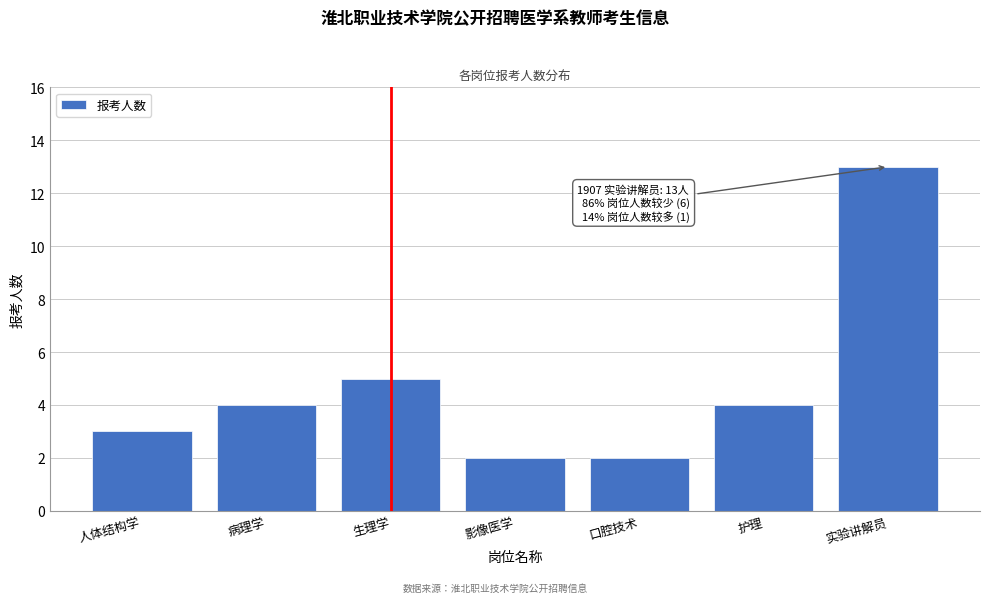

Reading left to right, extract all data points from this chart.

3	4	5	2	2	4	13